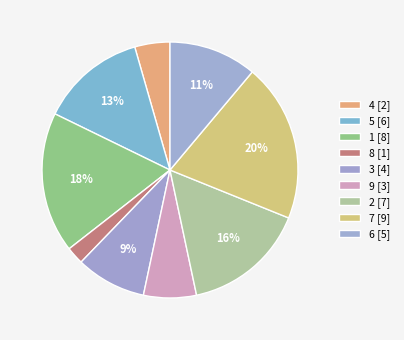

Is there a majority slice in this chart?

No